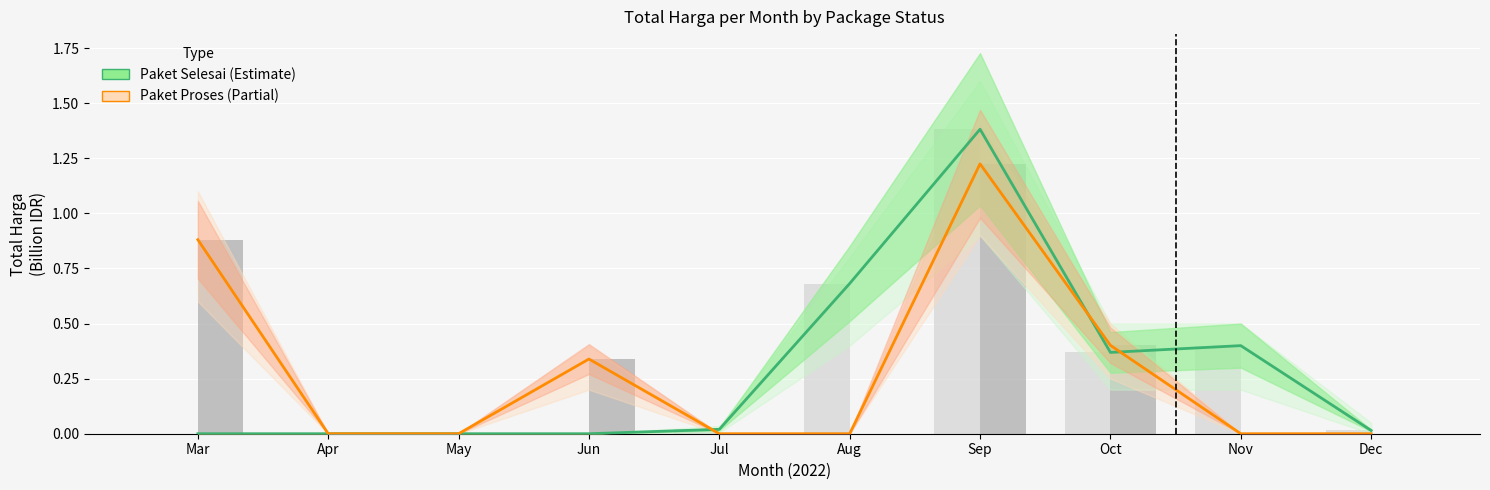

What is the difference between the second highest and minimum values in the Paket Proses series?

0.9